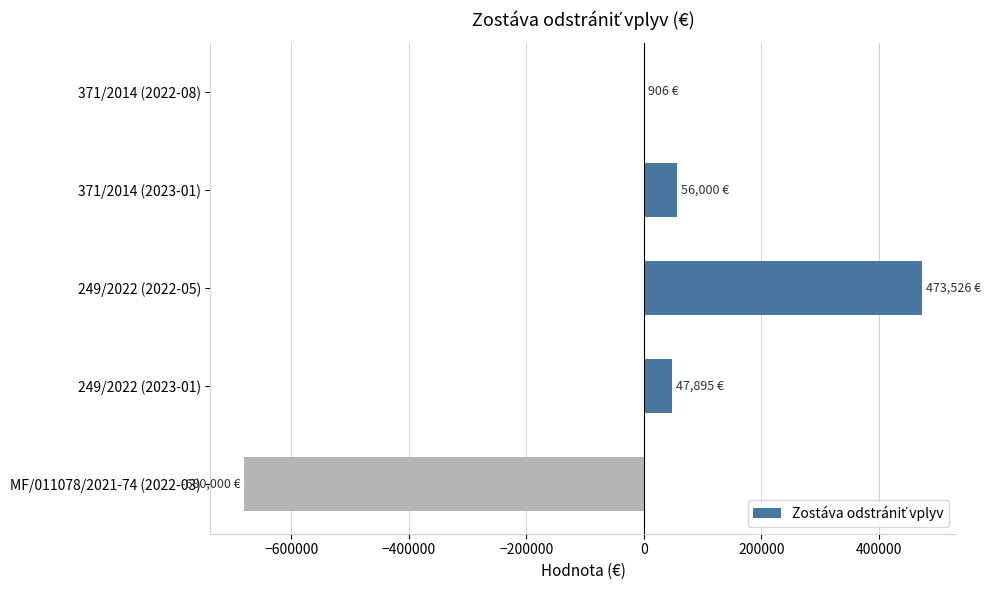

The value at 249/2022 (2022-05) is 833596.5. True or false?

False